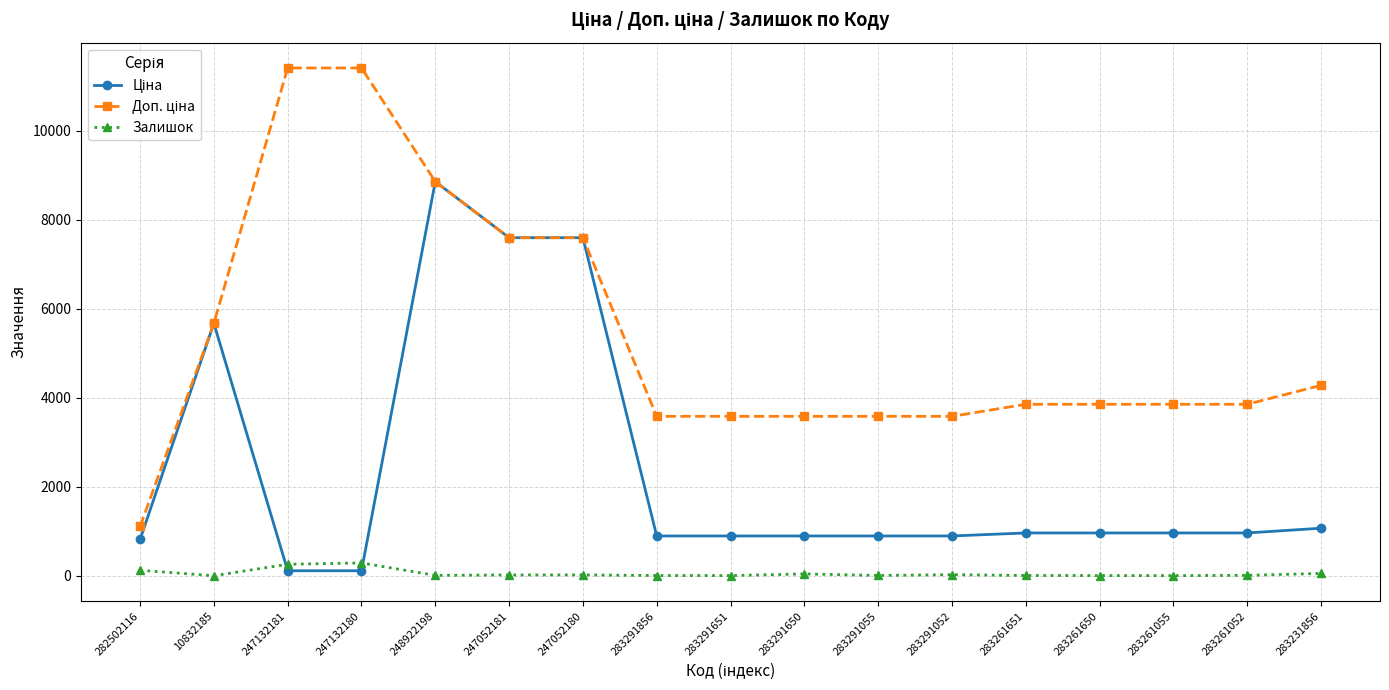

What is the approximate value of Залишок at 283261055?

4.0